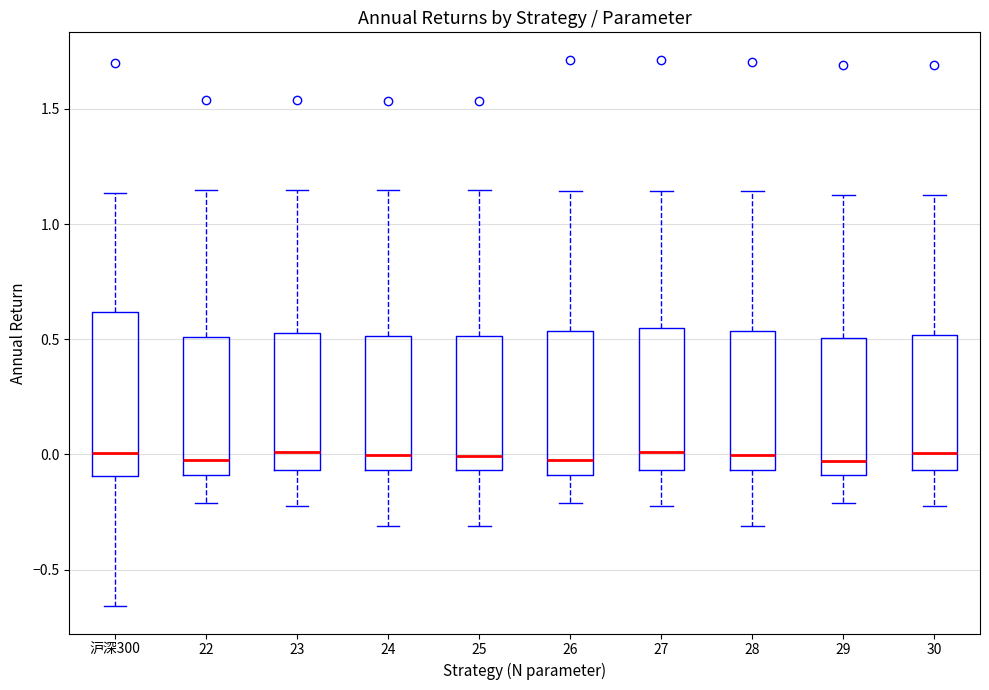

Which box is the tallest, from its lower edge to its upper edge?

沪深300